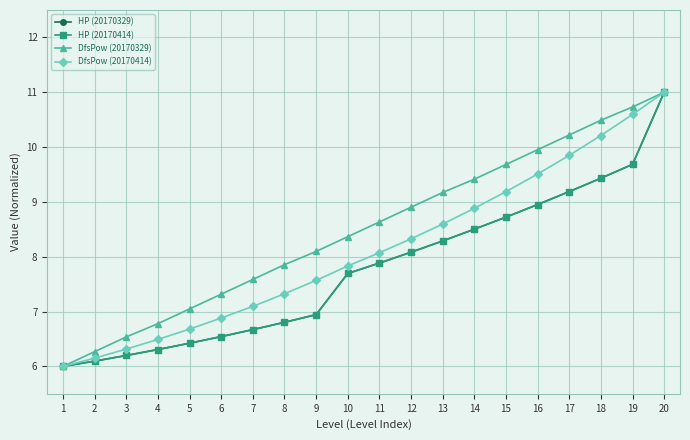

The DfsPow (20170414) series shows 13.9 at 14. True or false?

False